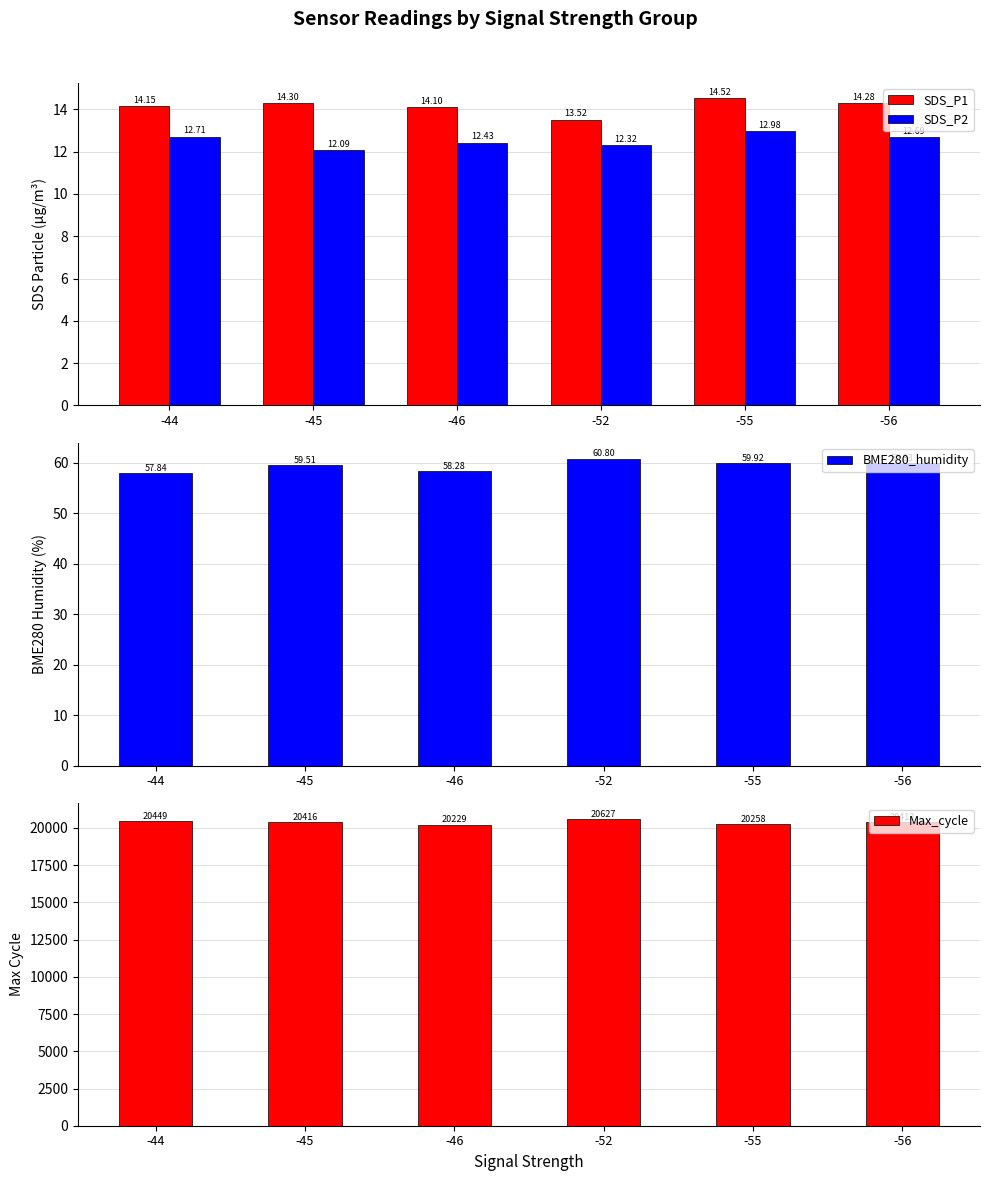

Is it true that SDS_P1 equals 22.1 at -45?

False